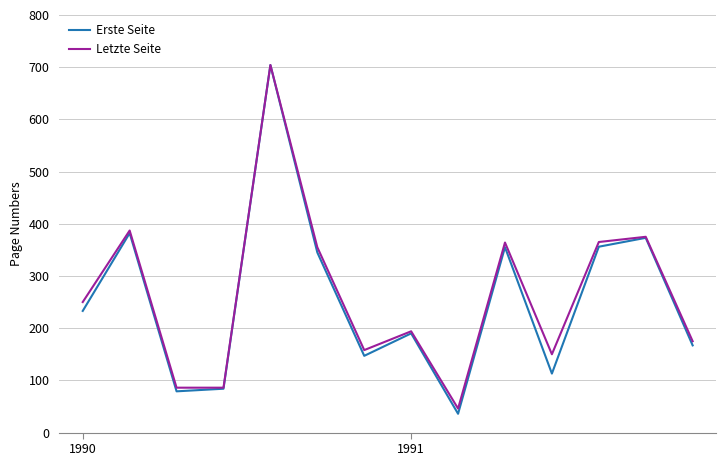

What is the maximum value for Erste Seite?

704